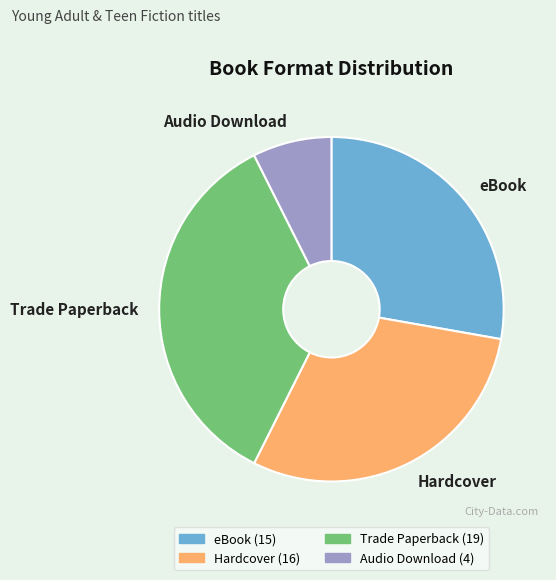

Rank the categories by value from lowest to highest.

Audio Download, eBook, Hardcover, Trade Paperback